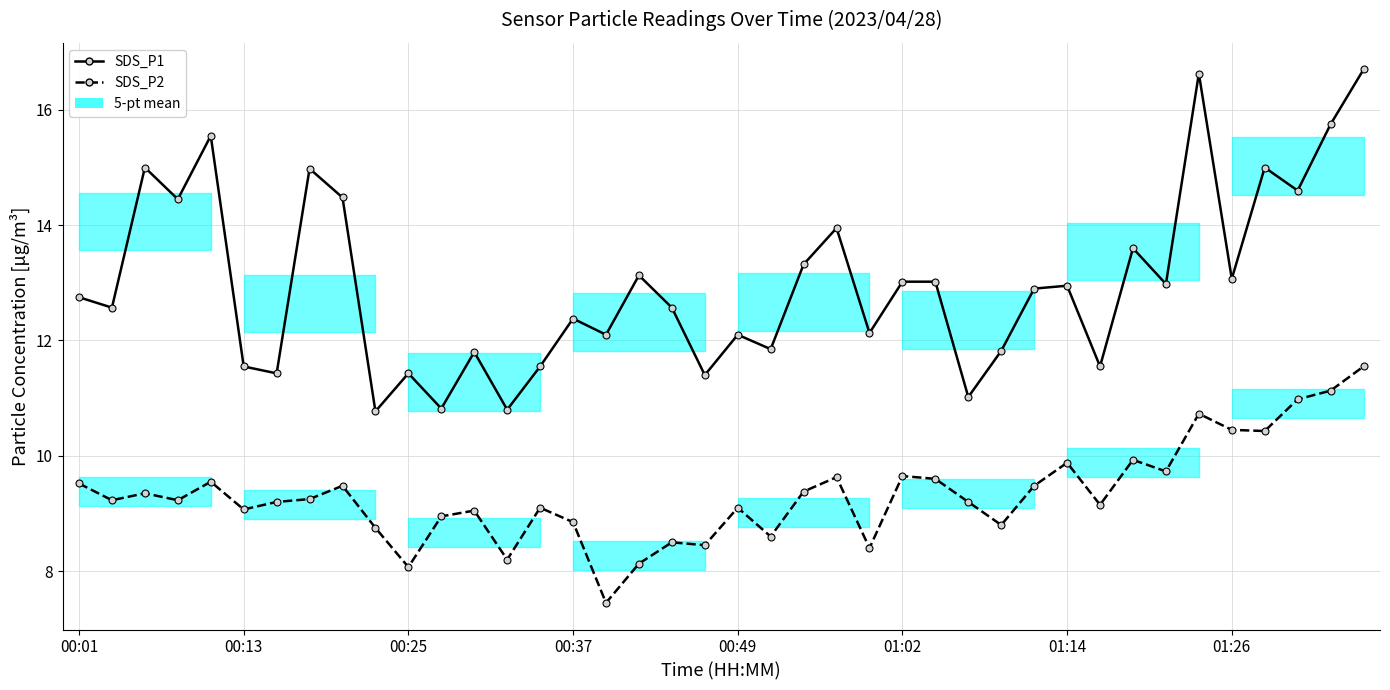

How many categories are shown in the chart?

40